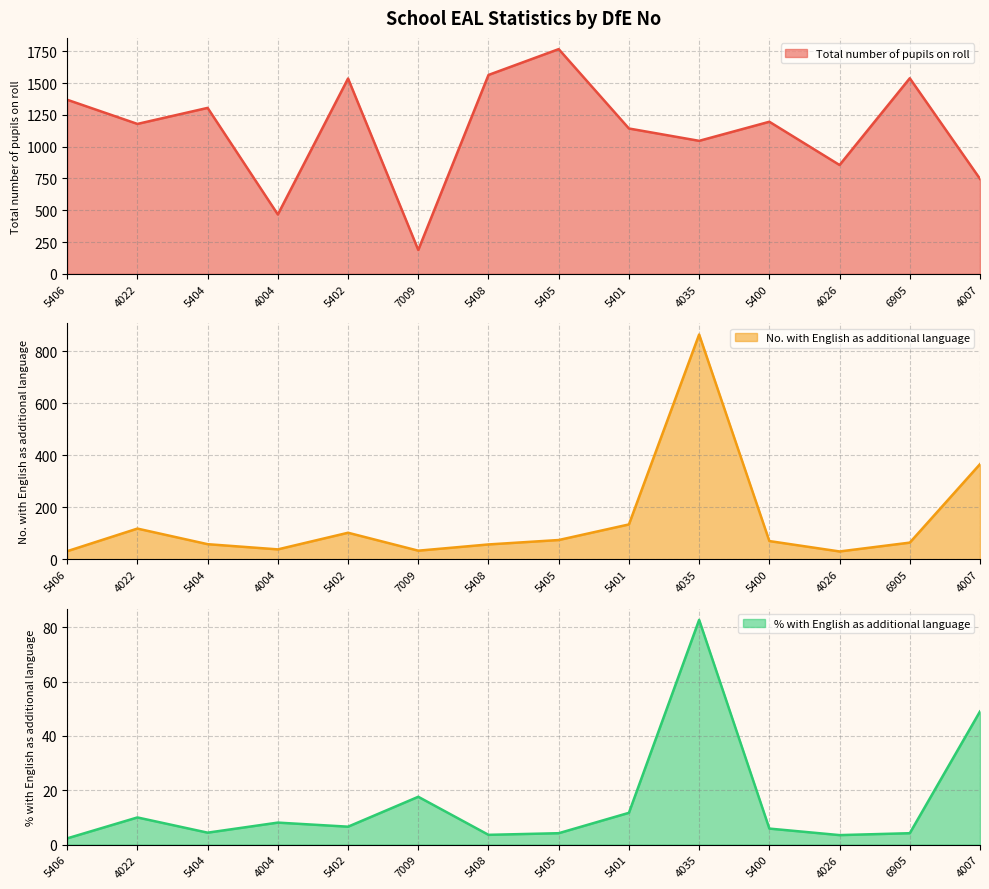

What is the value of the No. with English as additional language point at the 5th from the left?

102.0